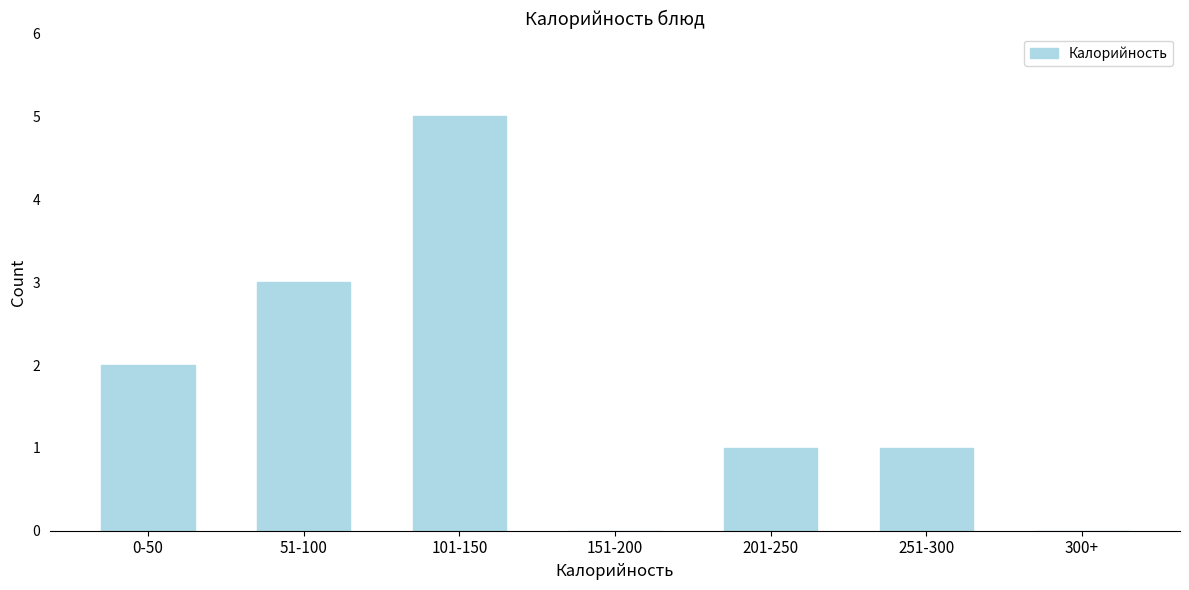

Reading left to right, what are all the values shown in this chart?

0-50=2	51-100=3	101-150=5	151-200=0	201-250=1	251-300=1	300+=0